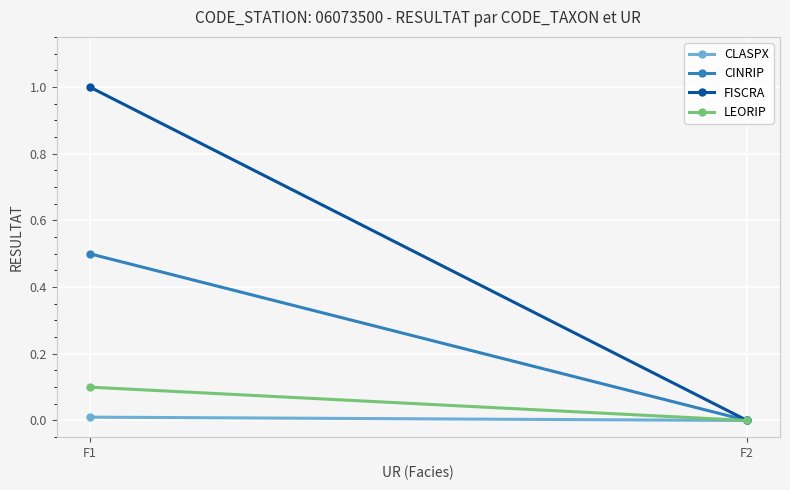

What value does the CINRIP series have at F1?

0.5